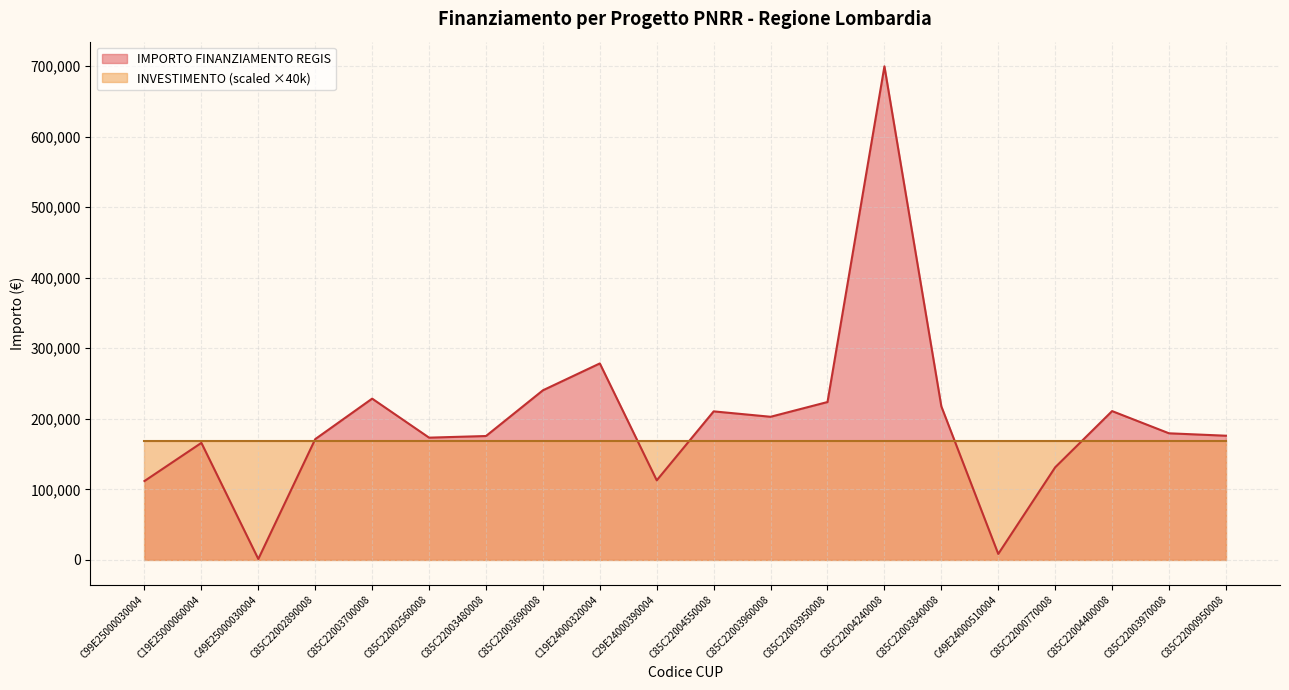

What is the minimum value shown in the chart?

1200.0